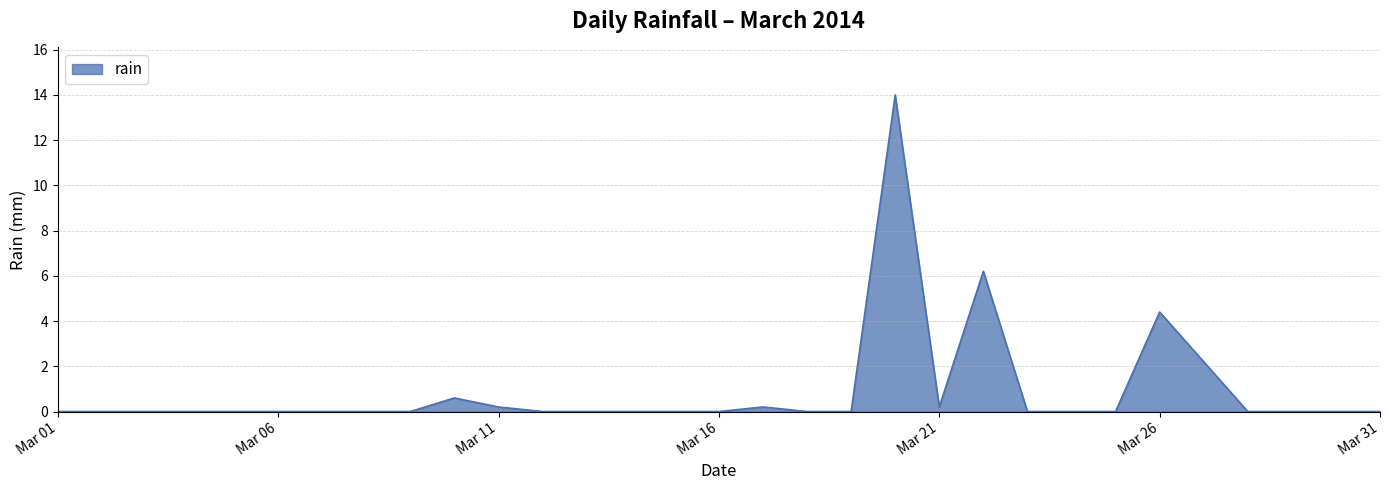

What is the maximum value shown in the chart?

14.0